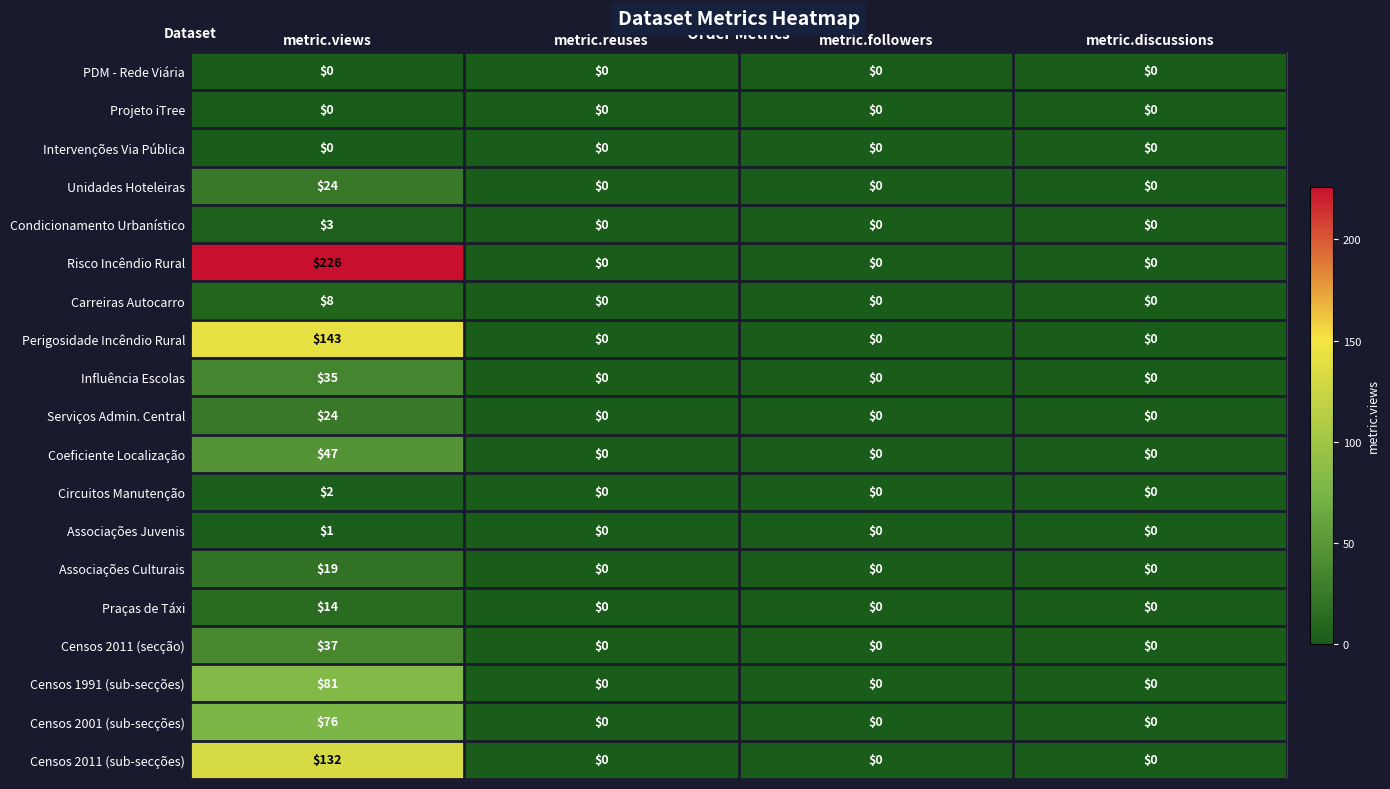

What is the greatest value displayed?

226